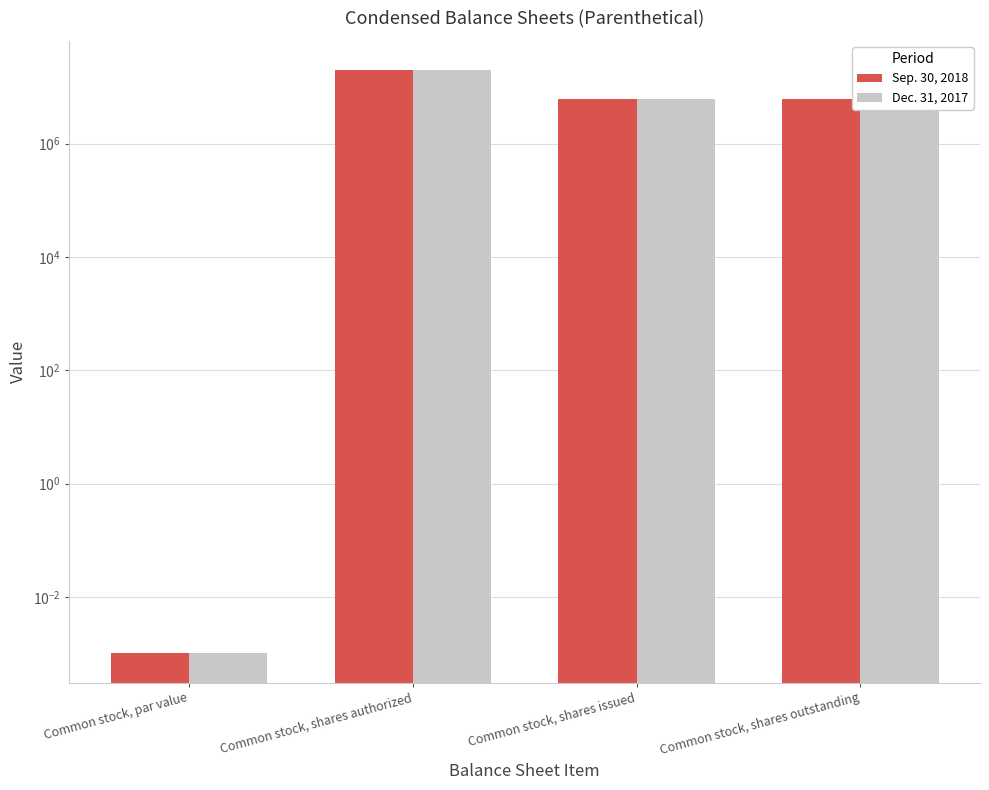

Is it true that Sep. 30, 2018 equals 1859806.0 at Common stock, shares outstanding?

False